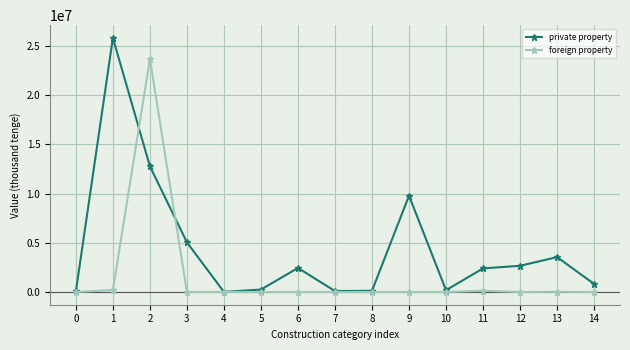

The value of private property at 4 is 11334. True or false?

True